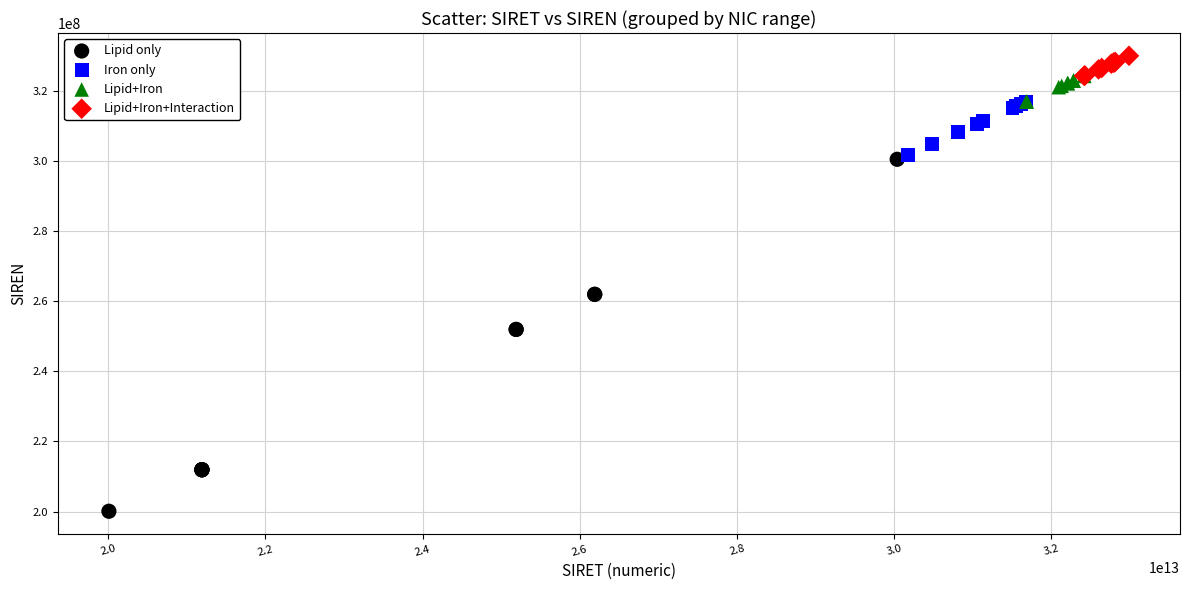

Which series has the largest Y range (max minus min)?

Lipid only